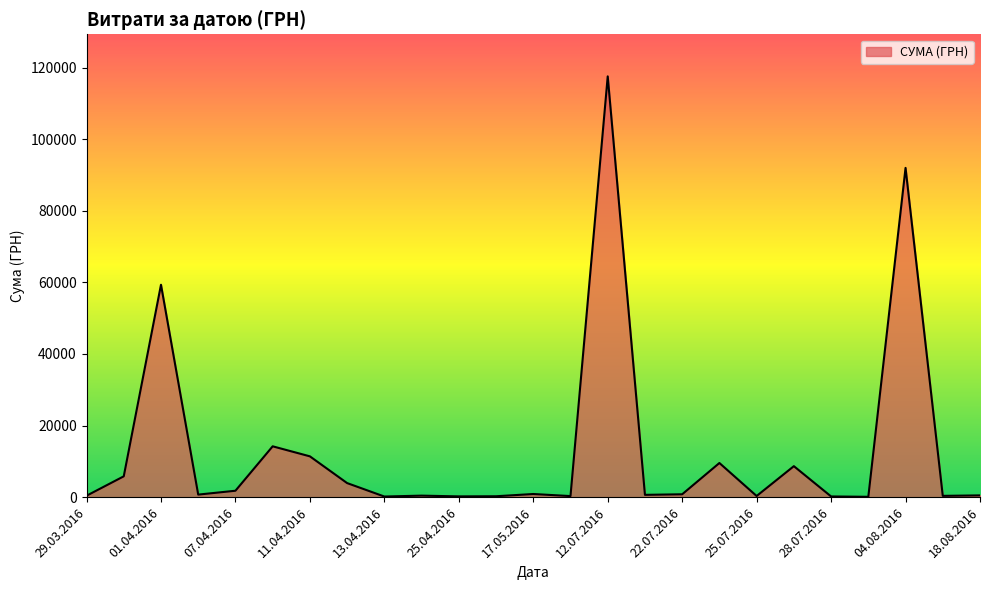

What is the difference between the maximum and minimum values?

117471.0